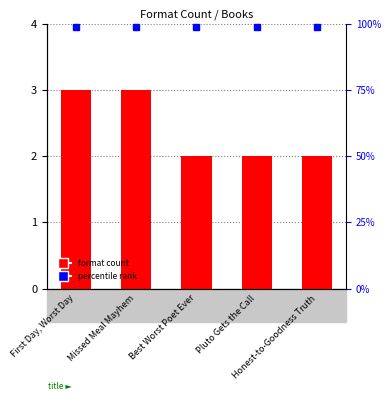

Which label corresponds to the smallest value in the chart?

Best Worst Poet Ever